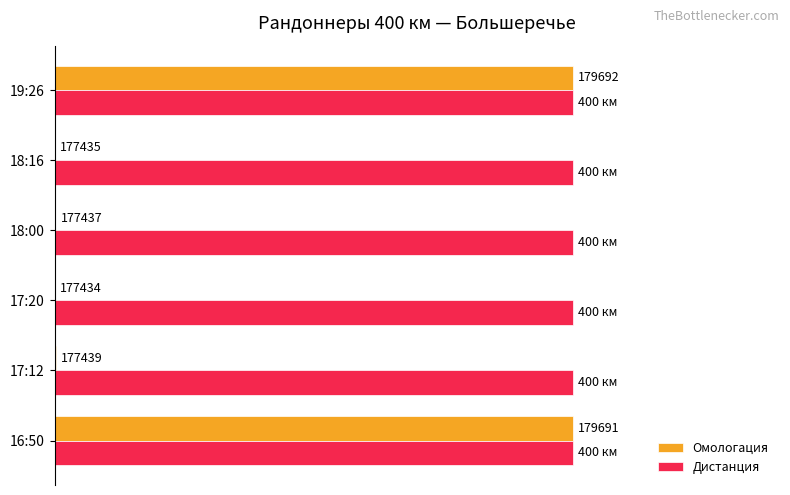

Rank the series by their maximum value, from lowest to highest.

Дистанция, Омологация